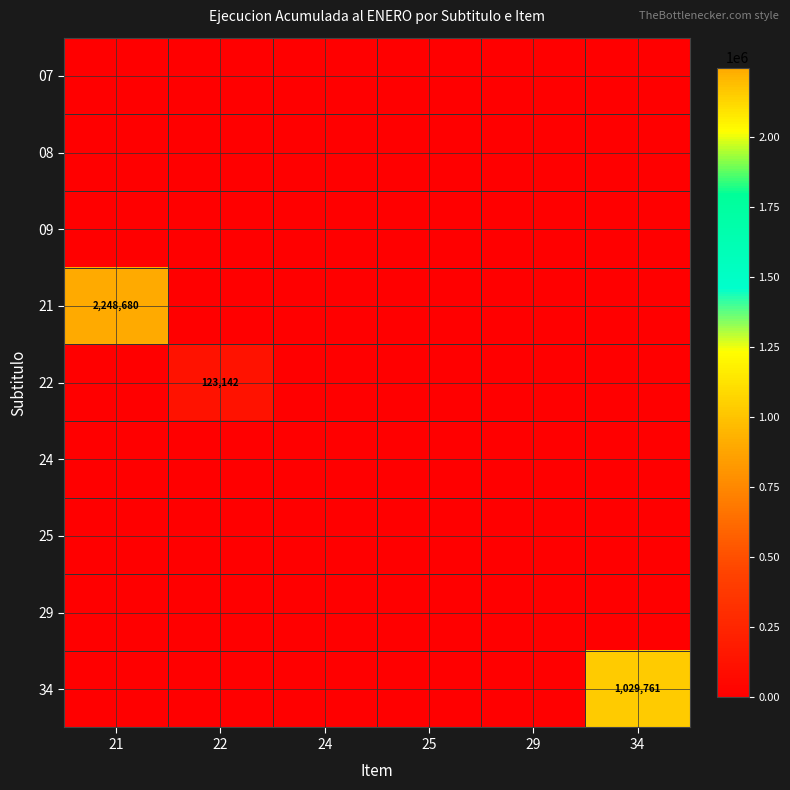

What is the maximum value shown in the chart?

2248680